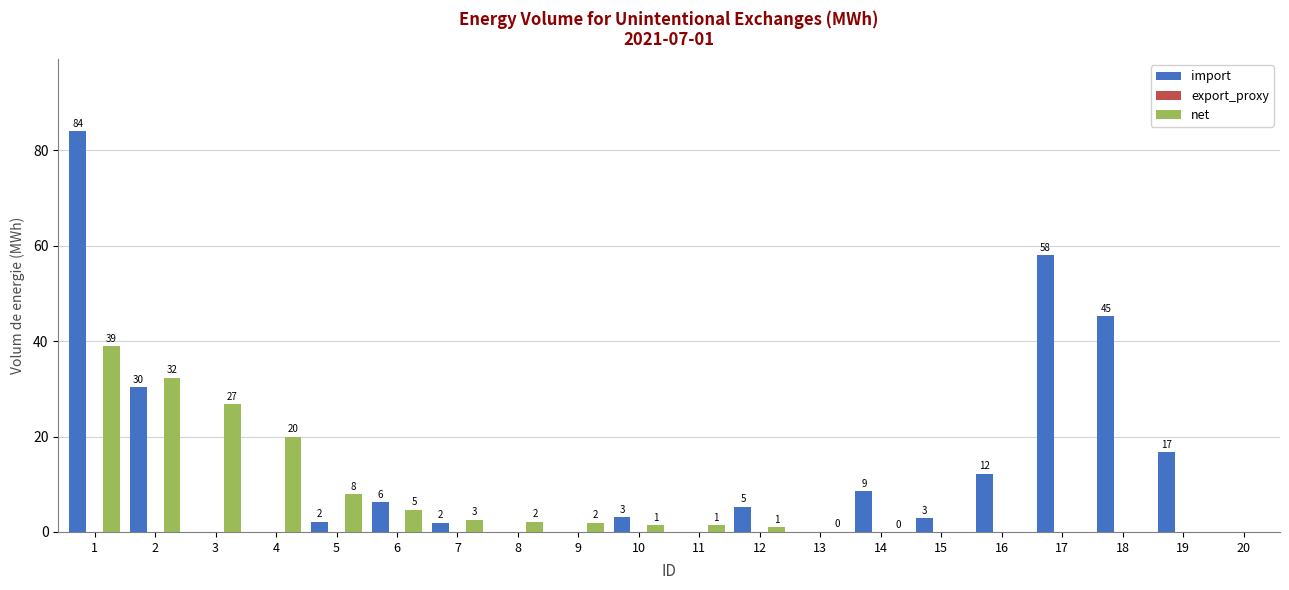

Which label corresponds to the smallest value in the chart?

3